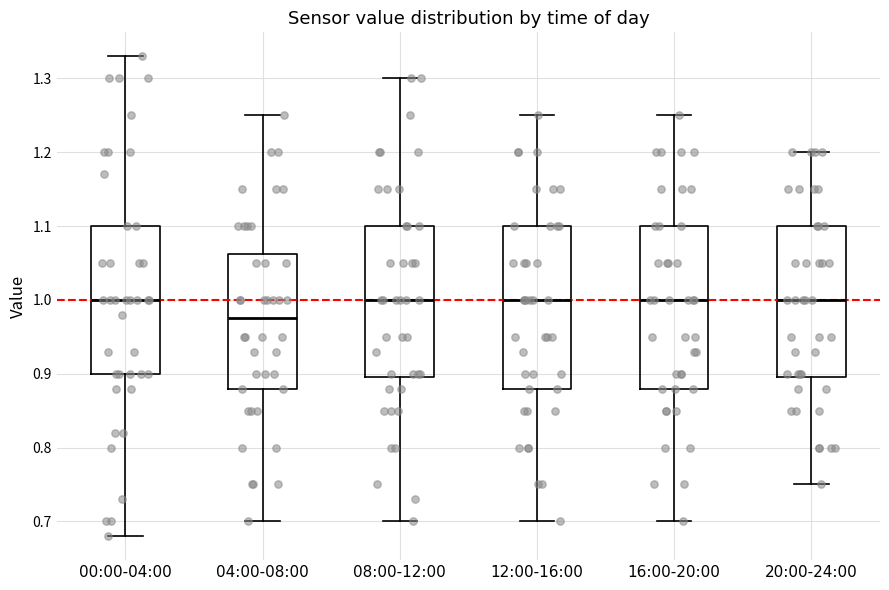

Which box has the lowest median line?

04:00-08:00